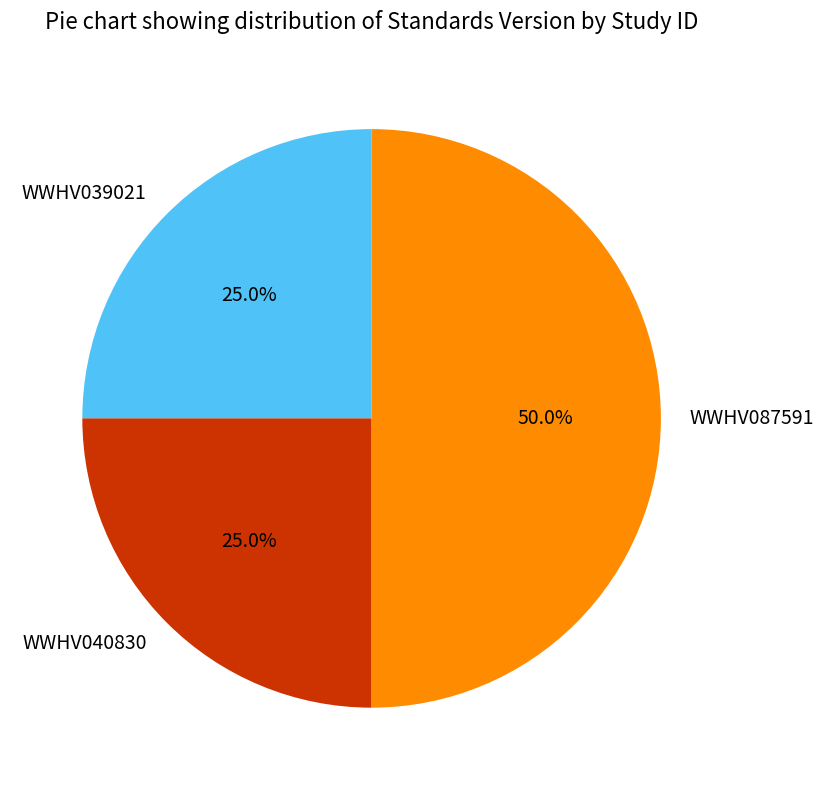

Approximately how many times larger is the value at WWHV087591 compared to WWHV039021?

2.0